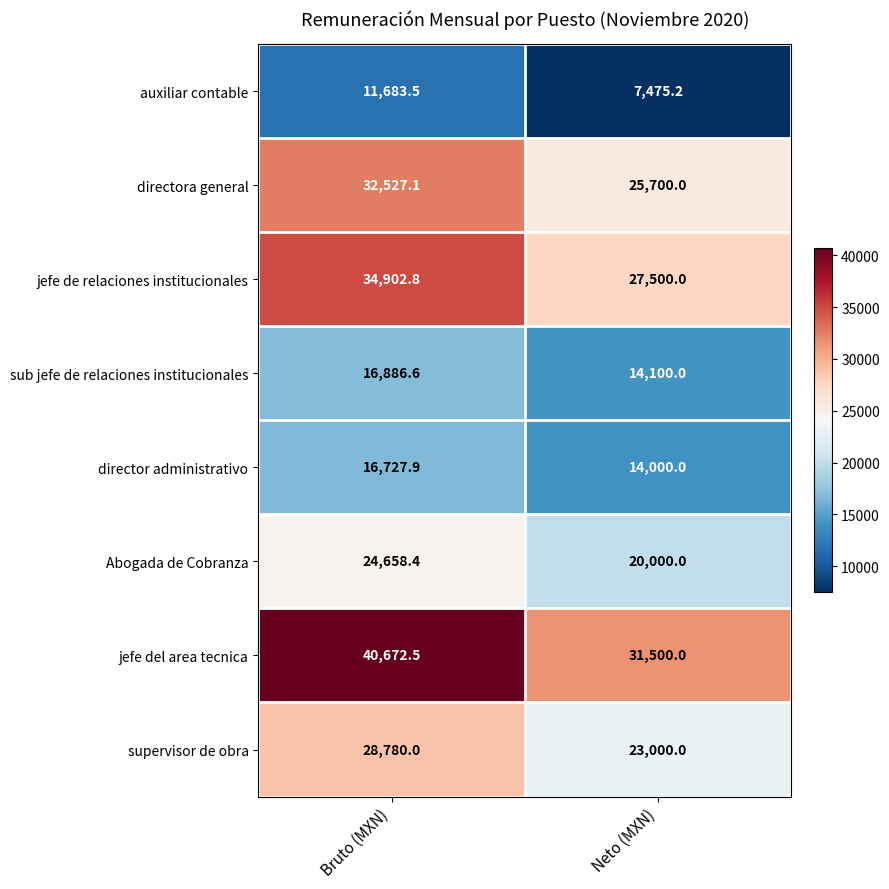

Reading left to right, extract all data points from this chart.

auxiliar contable: 11683.5	7475.2
directora general: 32527.1	25700.0
jefe de relaciones institucionales: 34902.8	27500.0
sub jefe de relaciones institucionales: 16886.6	14100.0
director administrativo: 16727.9	14000.0
Abogada de Cobranza: 24658.4	20000.0
jefe del area tecnica: 40672.5	31500.0
supervisor de obra: 28780.0	23000.0